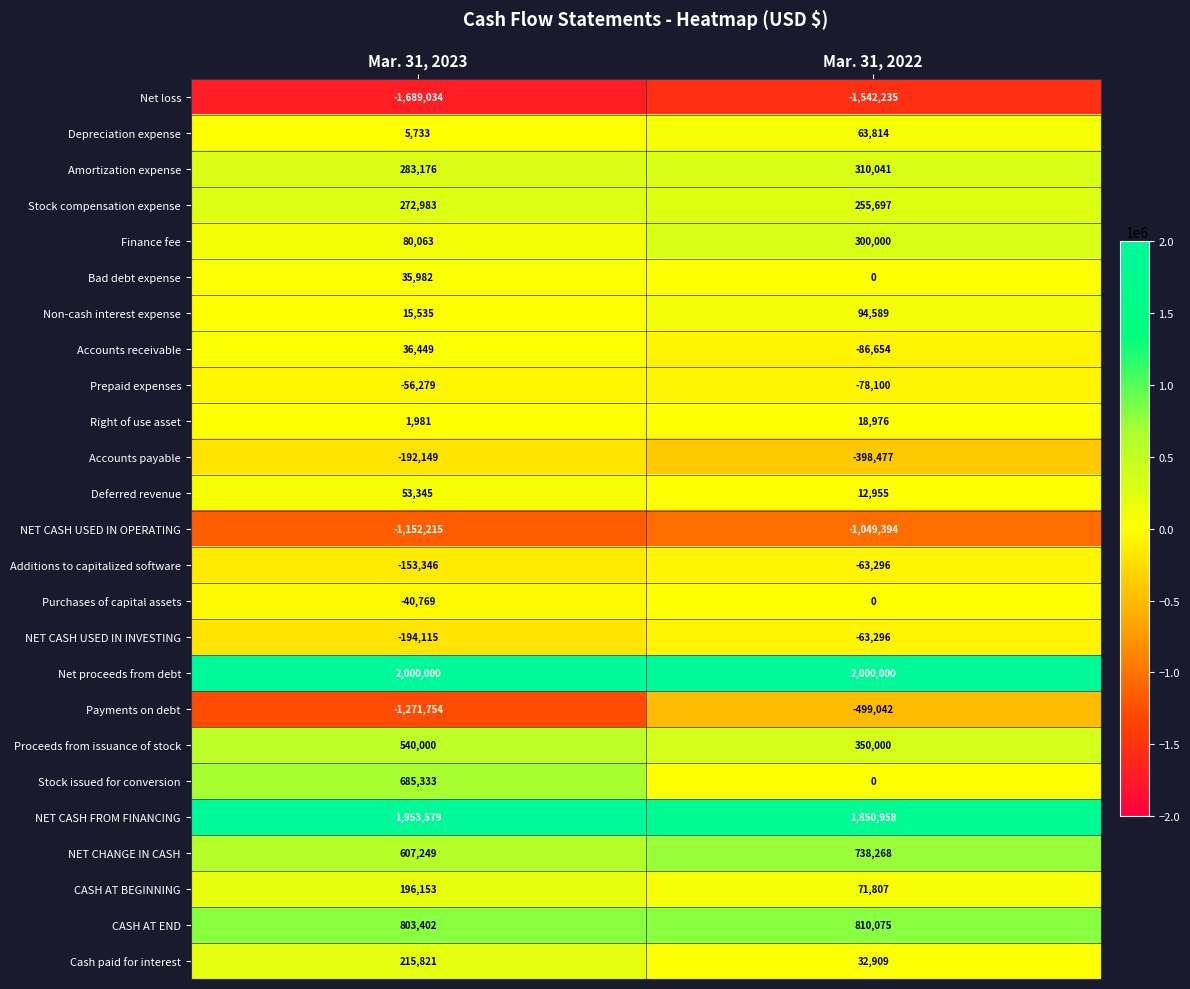

Which series has the widest spread of values?

Payments on debt